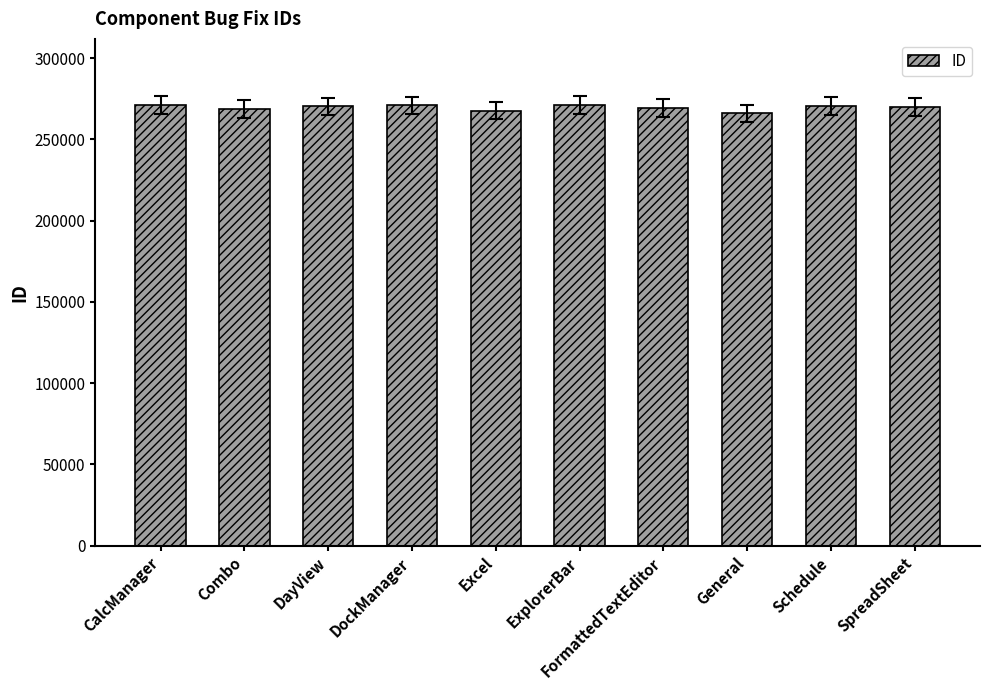

What is the value of the 3rd bar from the left?

270353